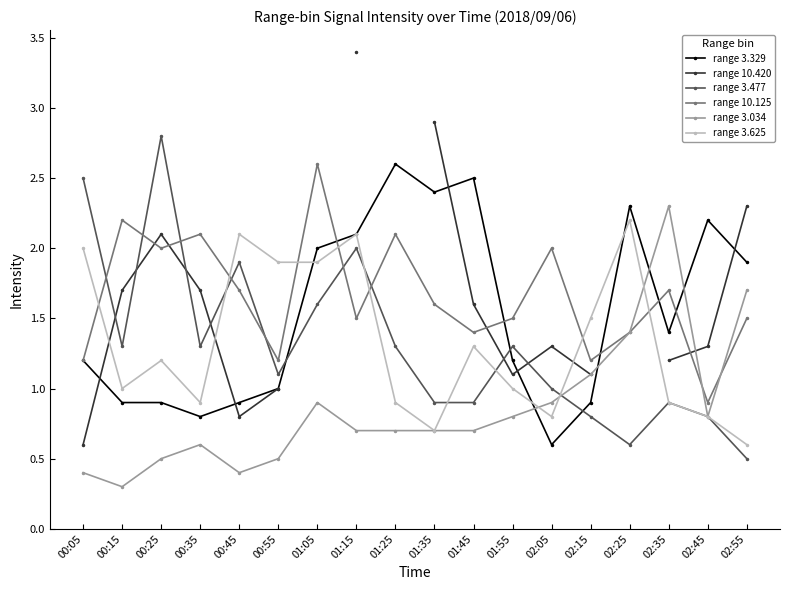

How many data points in range 10.420 are above 1?

12